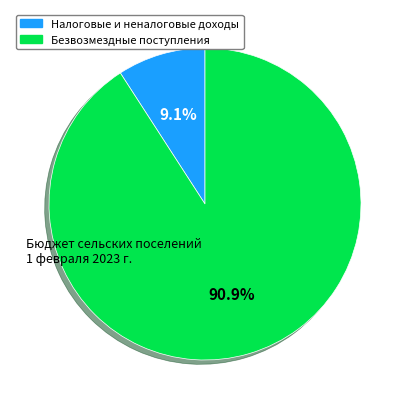

How many segments does this pie chart have?

2